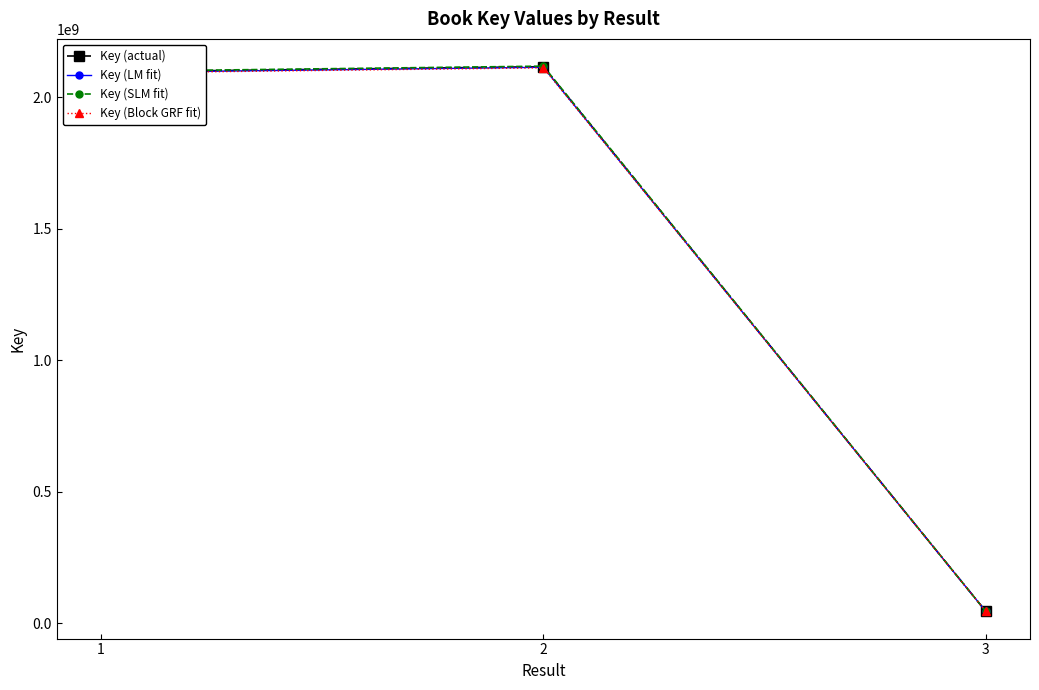

How many data points in Key (Block GRF fit) are less than 2092712742?

1